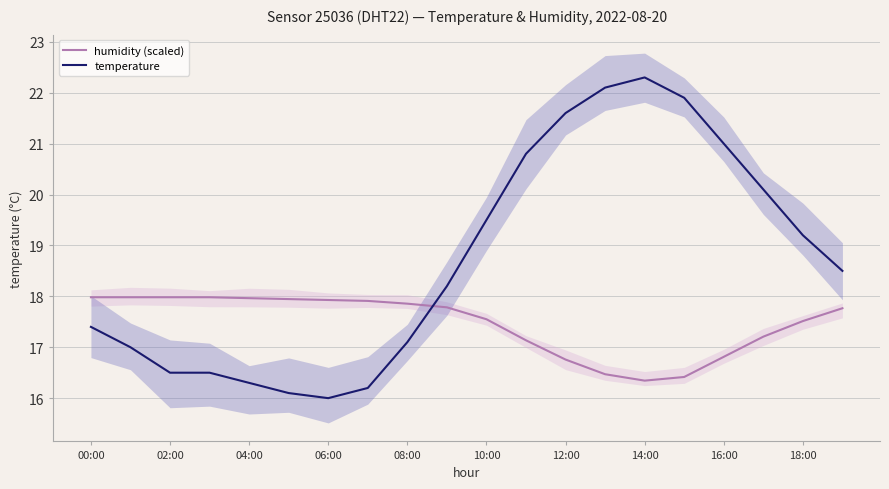

At which label is temperature closest to 19?

18:00